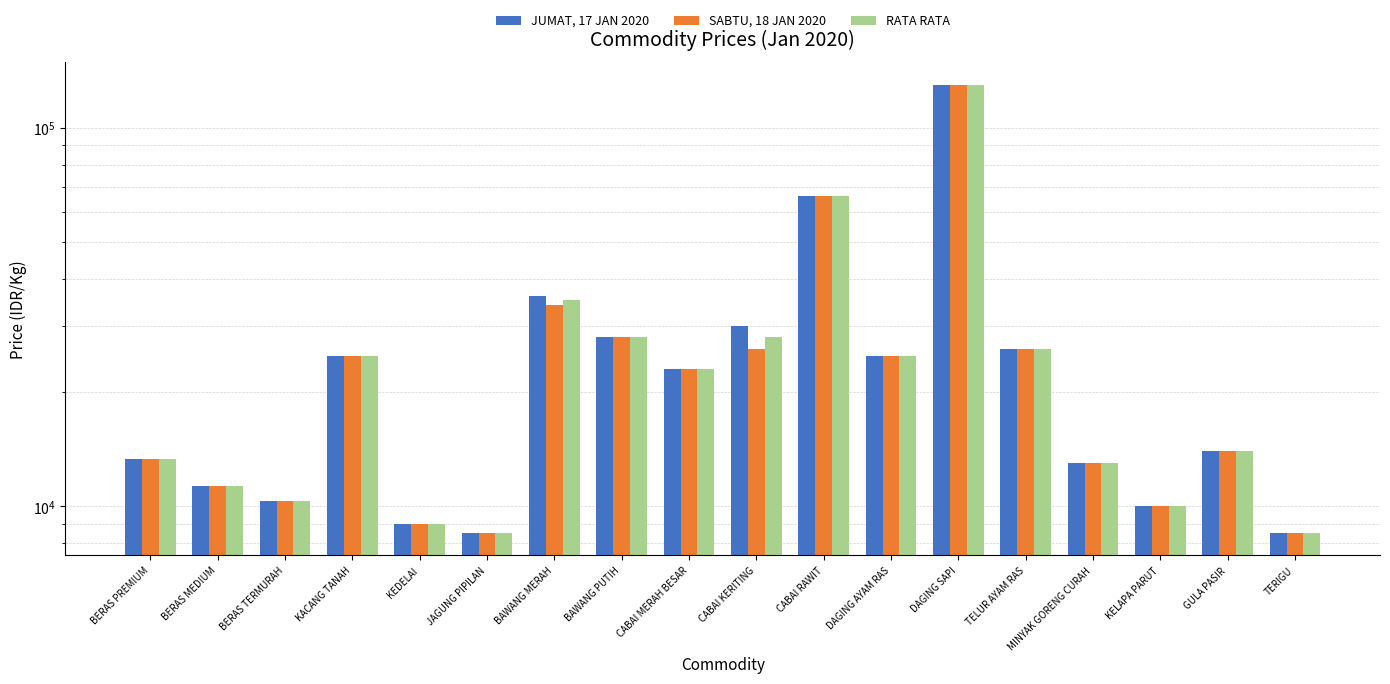

List the series in order of their overall mean, highest first.

JUMAT, 17 JAN 2020, RATA RATA, SABTU, 18 JAN 2020